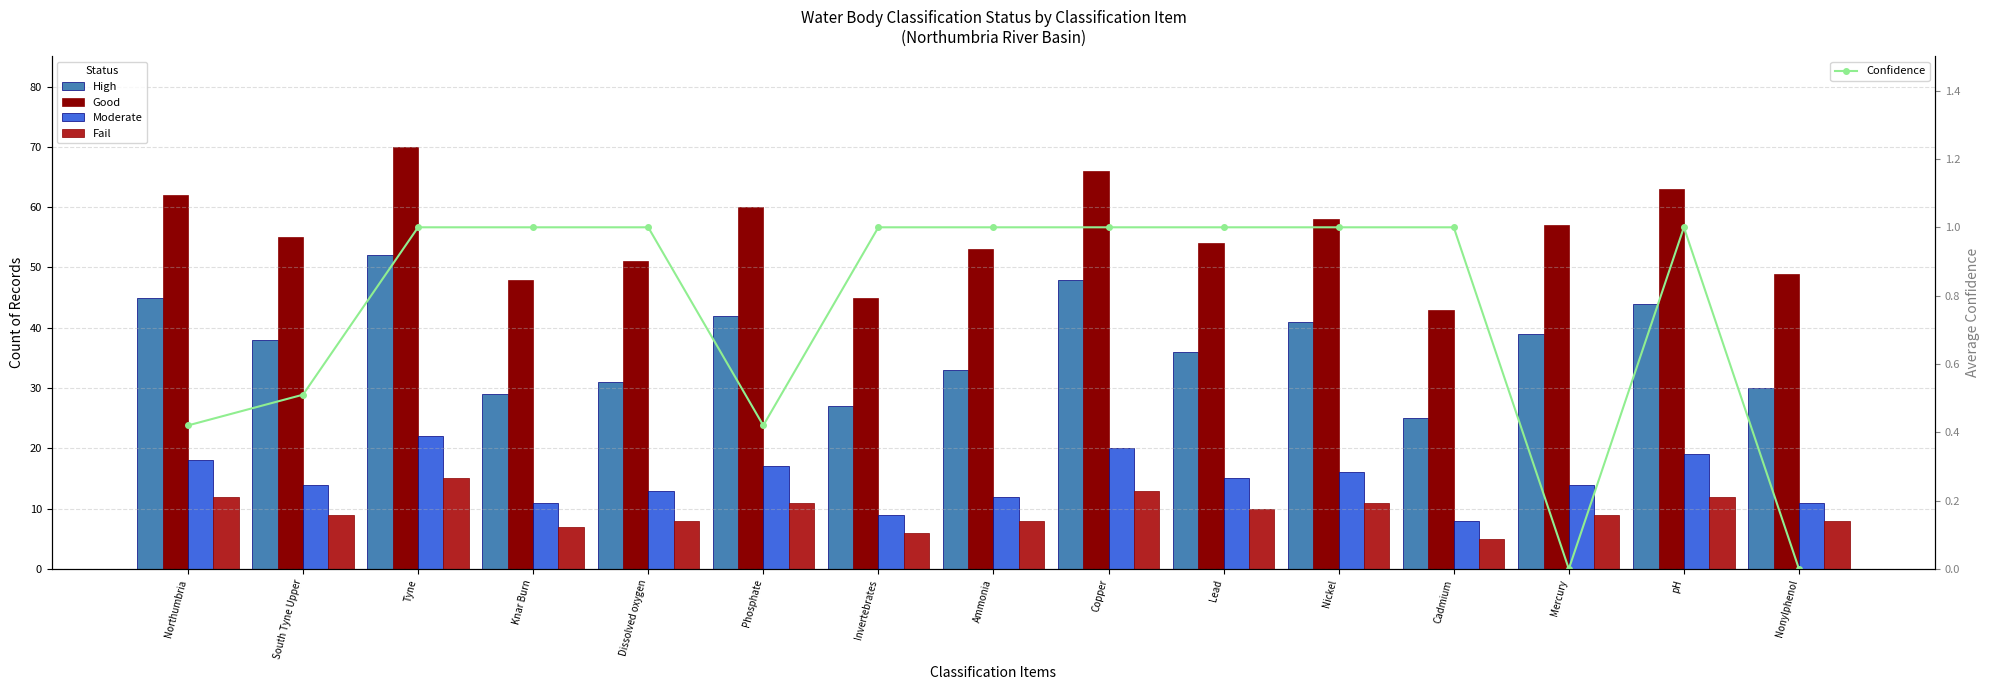

Where does the High series first go above 38?

Northumbria